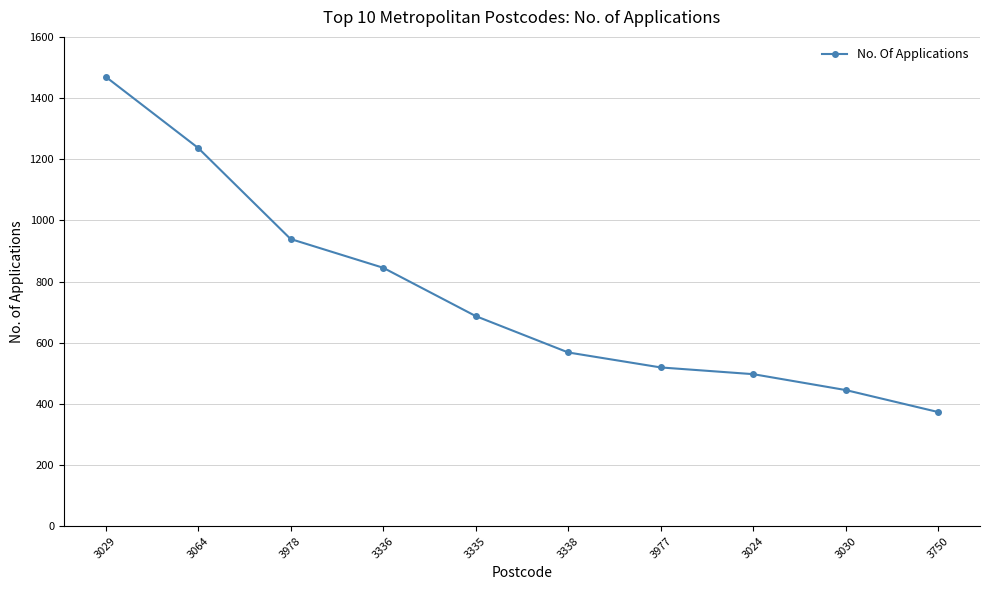

List the labels in order of value, largest first.

3029, 3064, 3978, 3336, 3335, 3338, 3977, 3024, 3030, 3750